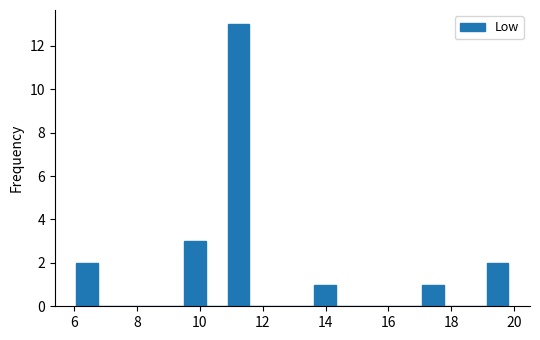

Around what value on the x-axis is the tallest bar? Give the approximate position of its centre, as read against the axis.

11.2